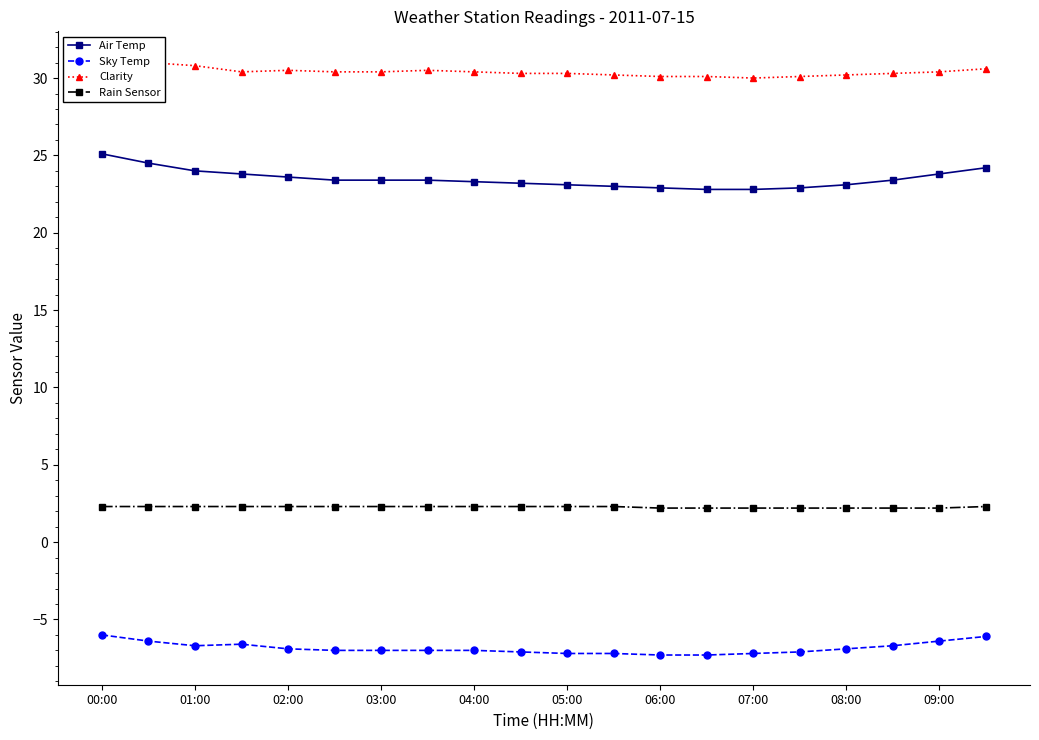

True or false: Rain Sensor and Air Temp intersect in this chart.

False